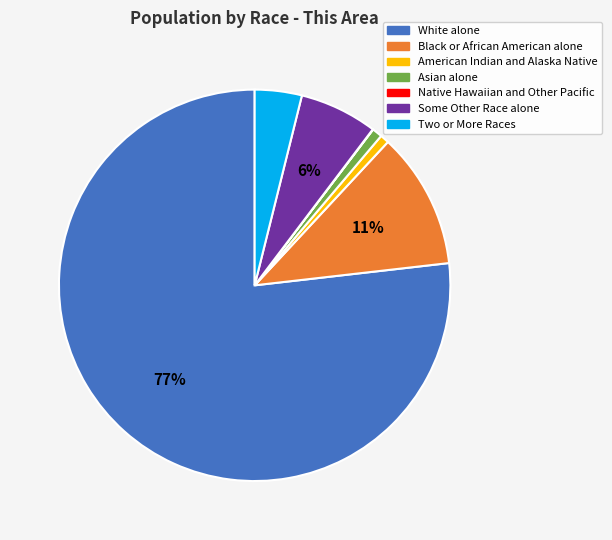

Is there any slice that represents more than half of the pie?

Yes